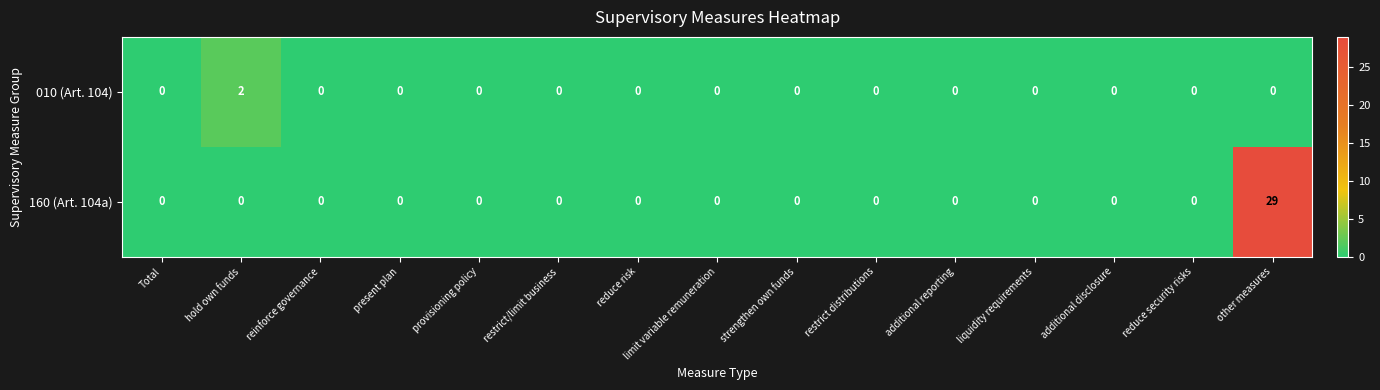

What is the maximum value shown in the chart?

29